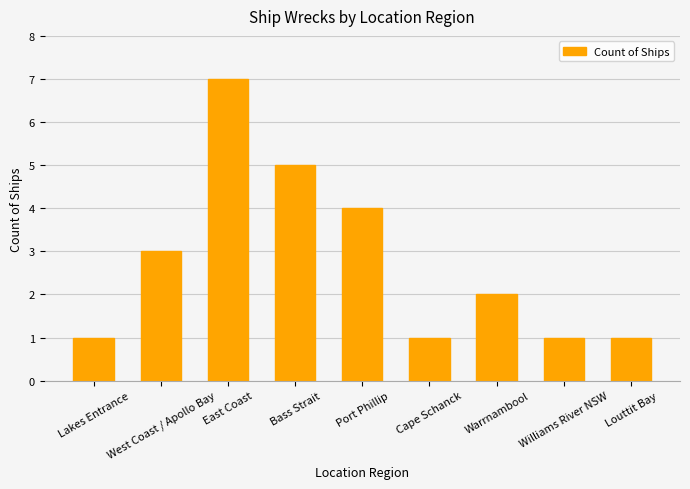

Count the number of categories in the chart.

9